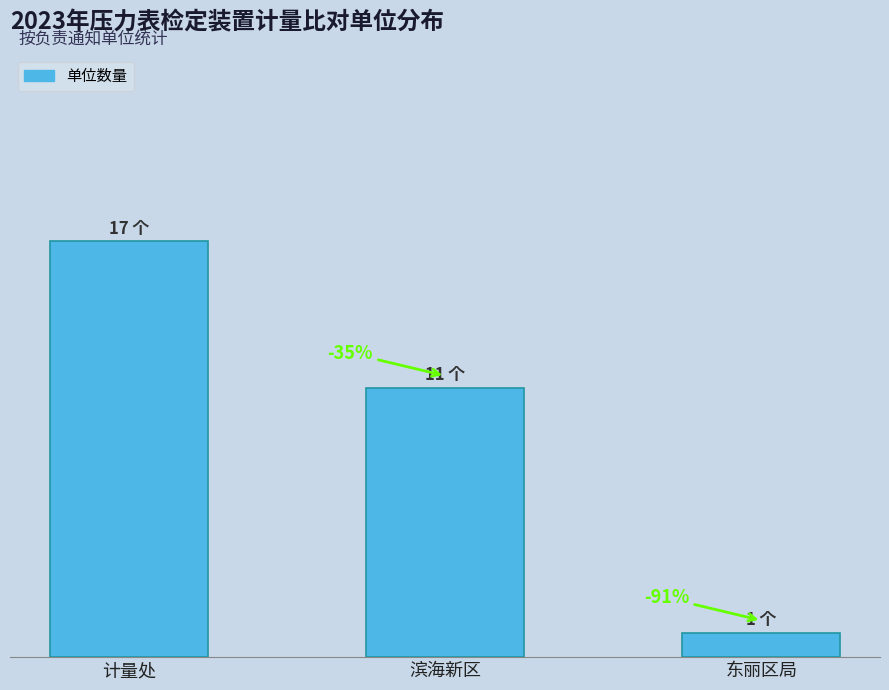

Are the bars horizontal?

No